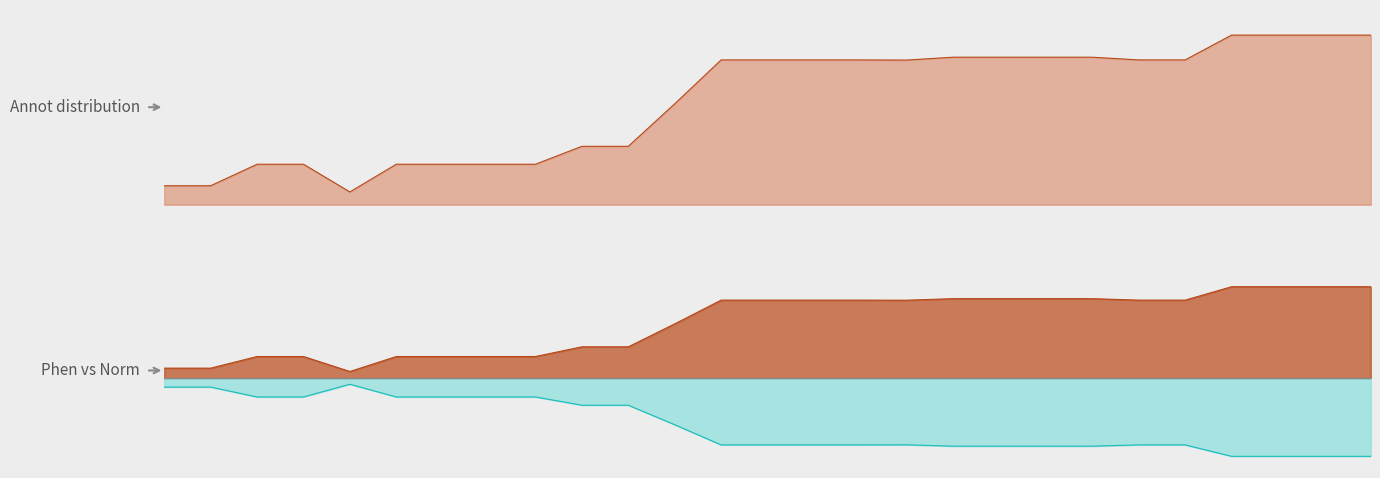

Is the value of VRK line at 18 greater than the value of VEK line at 12?

No